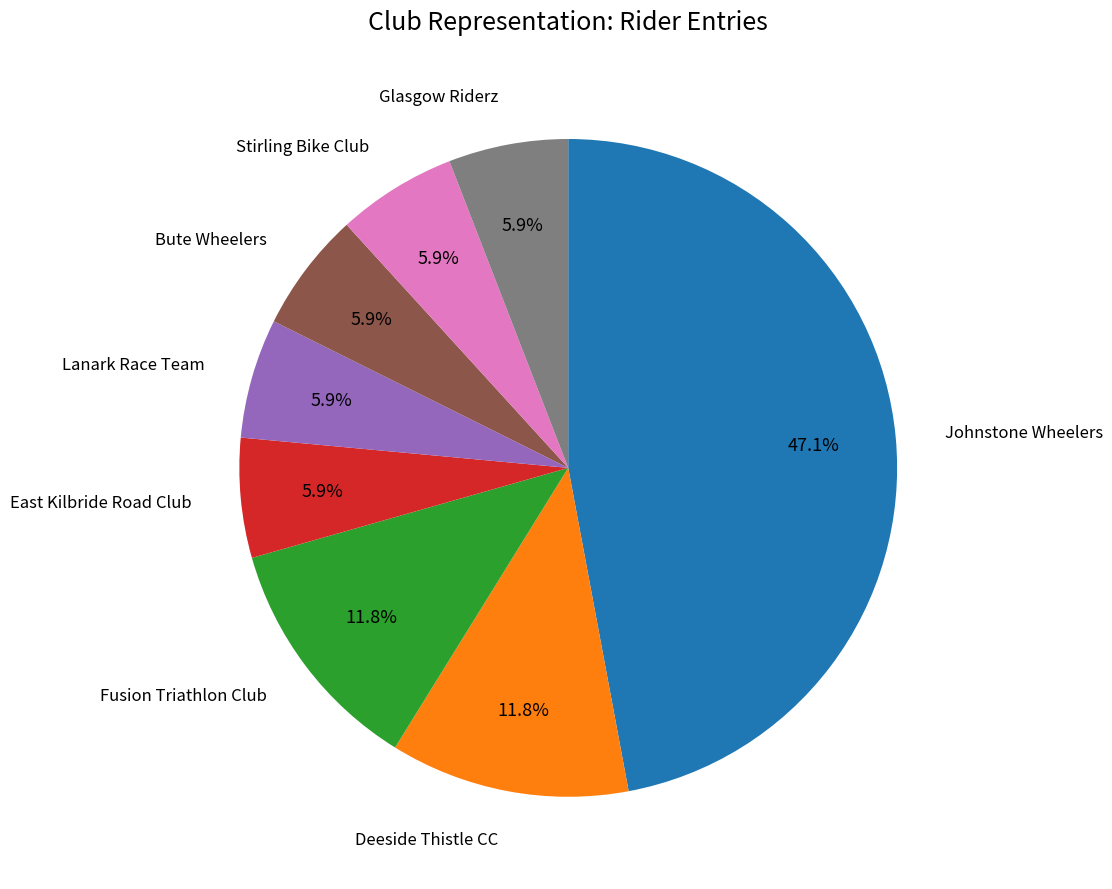

Is there a majority slice in this chart?

No